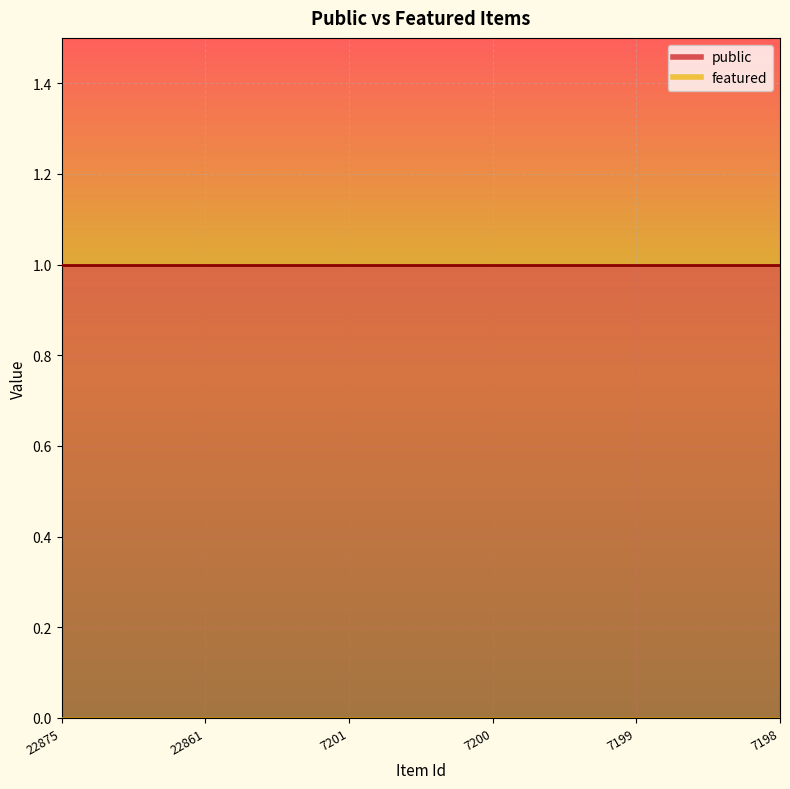

How many series are shown in this chart?

2